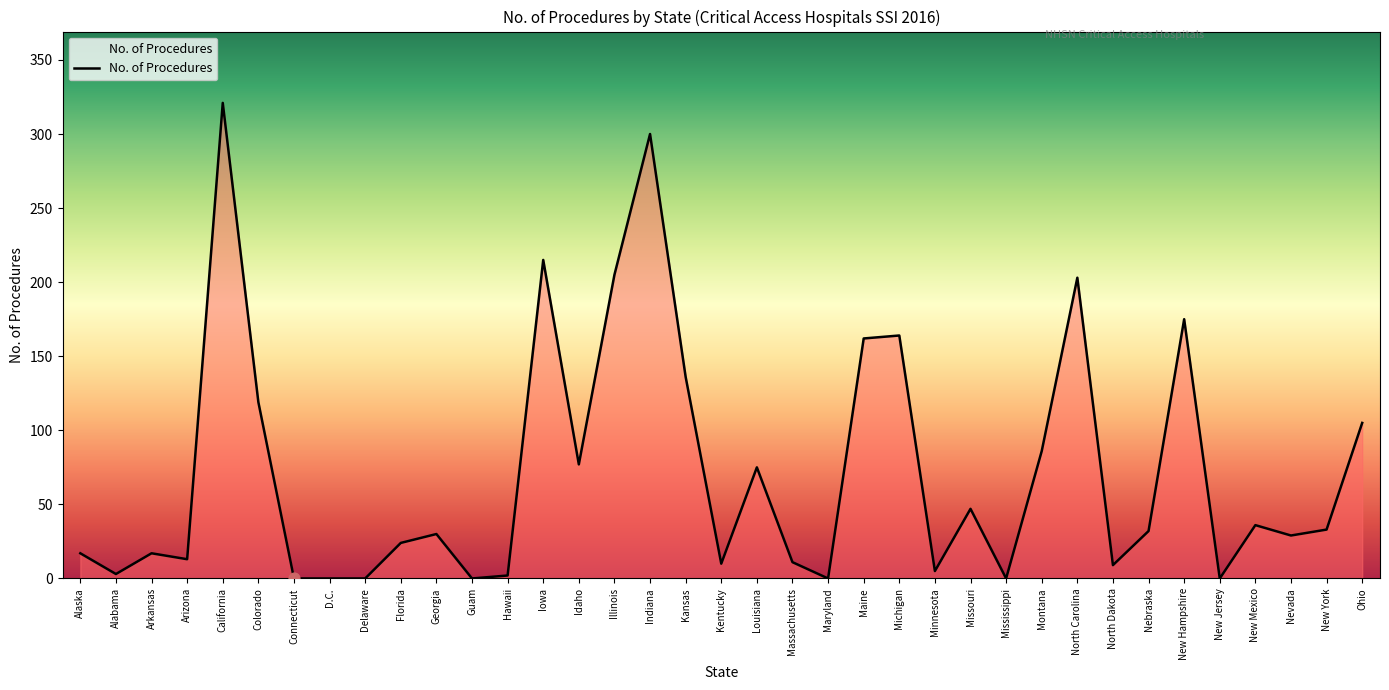

Approximately how many times larger is the value at North Carolina compared to Nebraska?

6.3